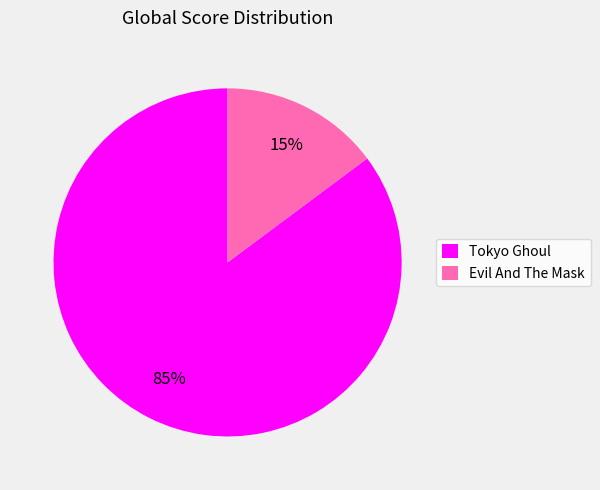

True or false: Tokyo Ghoul accounts for 85% of the total.

True